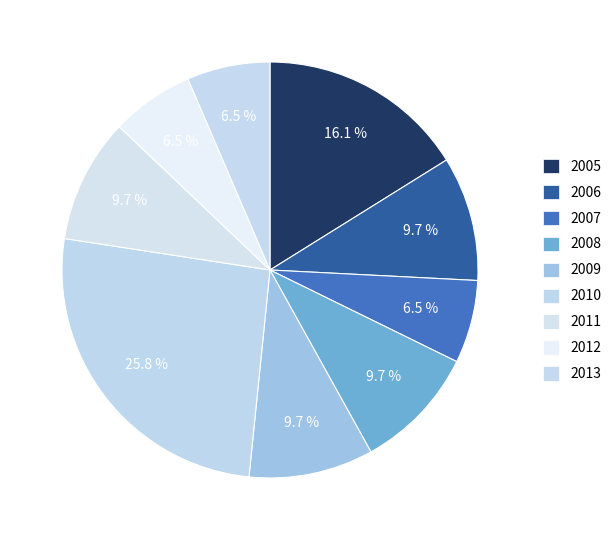

To the nearest percent, what portion does 2011 represent?

10%